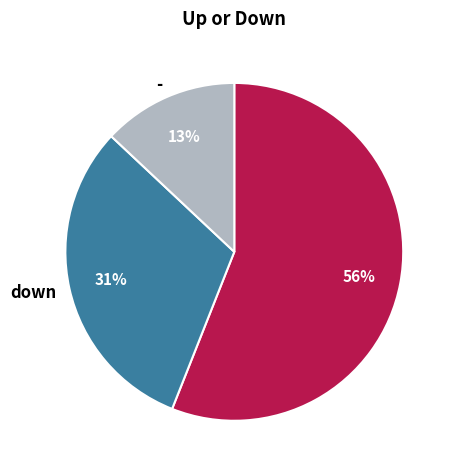

To the nearest percent, what is the average slice percentage?

33%